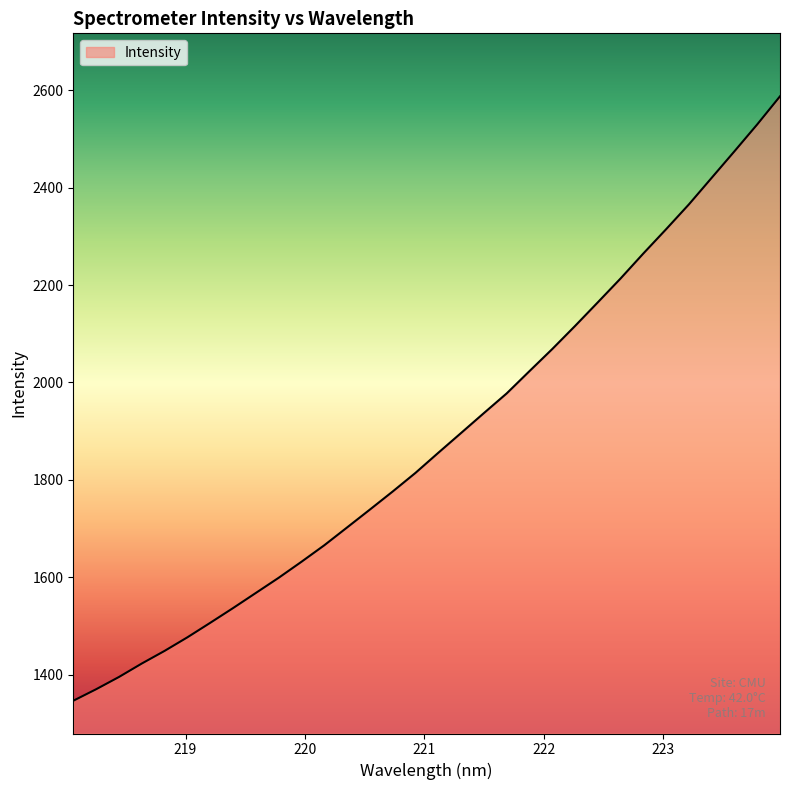

What is the greatest value displayed?

2588.1